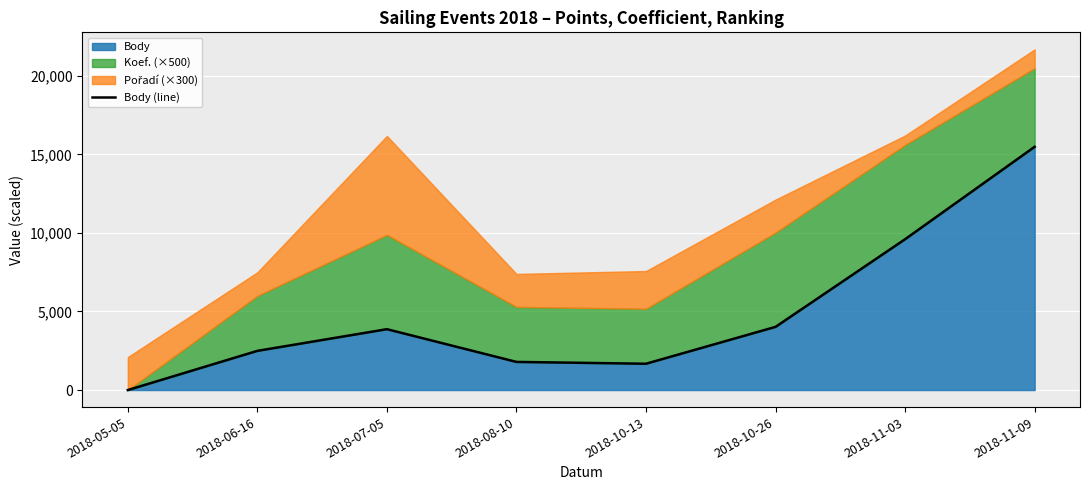

What is the label of the 7th point from the left?

2018-11-03